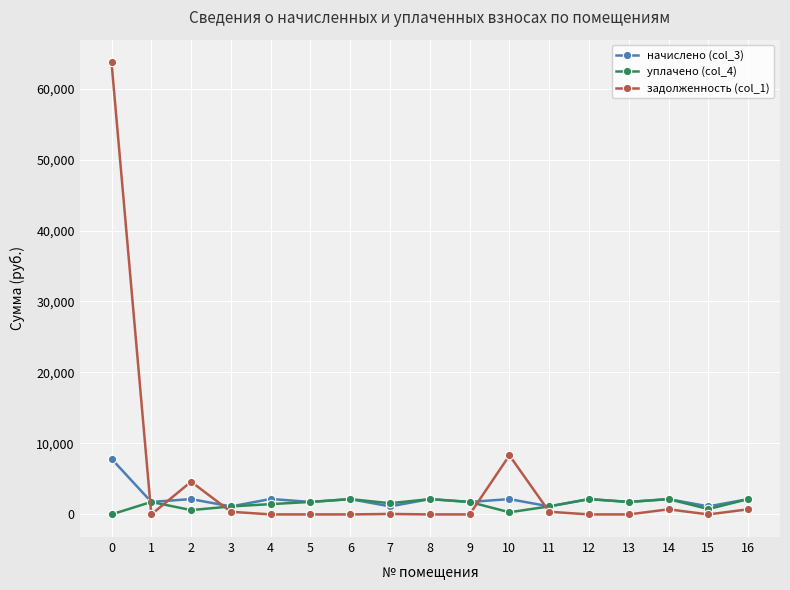

True or false: задолженность (col_1) and уплачено (col_4) cross at least once.

True